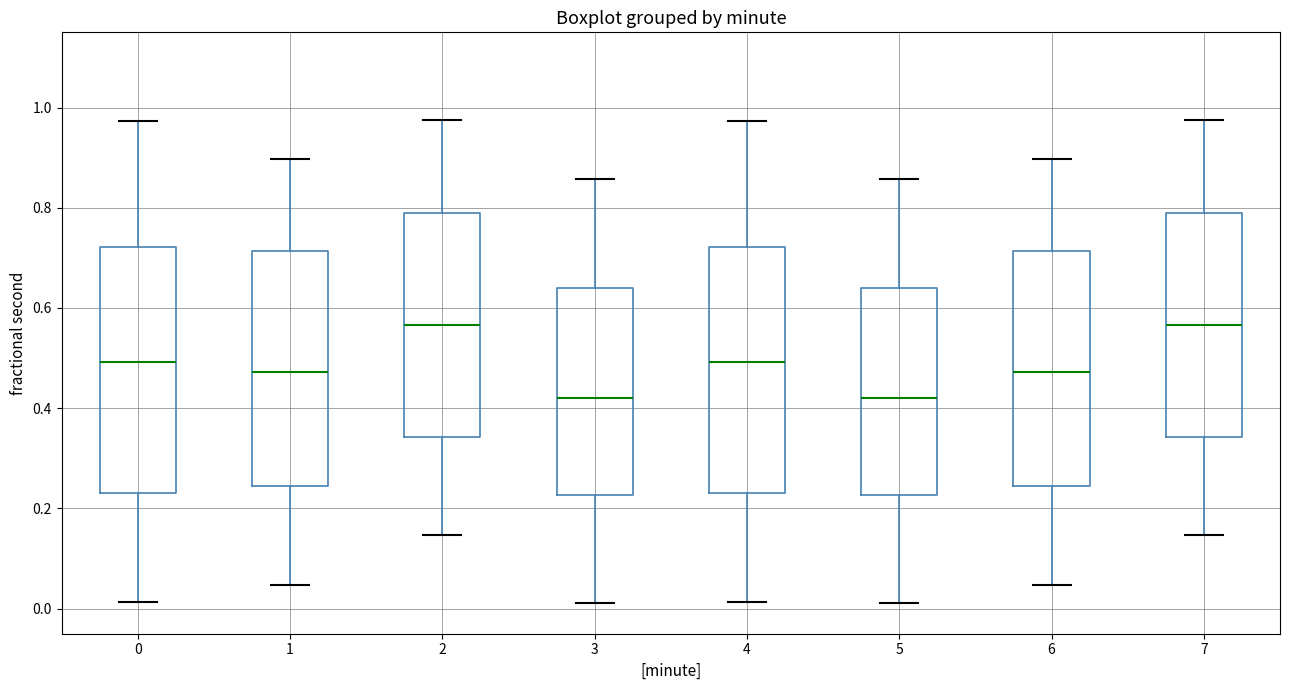

Reading left to right, transcribe this box plot: for each box, give where its median line is, the range the box spans, and where its two whiskers end, as read against the y-axis. The values are not printed on the chart, so give them approximately, as read against the axis.

0: median 0.50, box 0.24 to 0.72, whiskers 0.02 to 0.98
1: median 0.48, box 0.24 to 0.72, whiskers 0.04 to 0.90
2: median 0.56, box 0.34 to 0.78, whiskers 0.14 to 0.98
3: median 0.42, box 0.22 to 0.64, whiskers 0.02 to 0.86
4: median 0.50, box 0.24 to 0.72, whiskers 0.02 to 0.98
5: median 0.42, box 0.22 to 0.64, whiskers 0.02 to 0.86
6: median 0.48, box 0.24 to 0.72, whiskers 0.04 to 0.90
7: median 0.56, box 0.34 to 0.78, whiskers 0.14 to 0.98